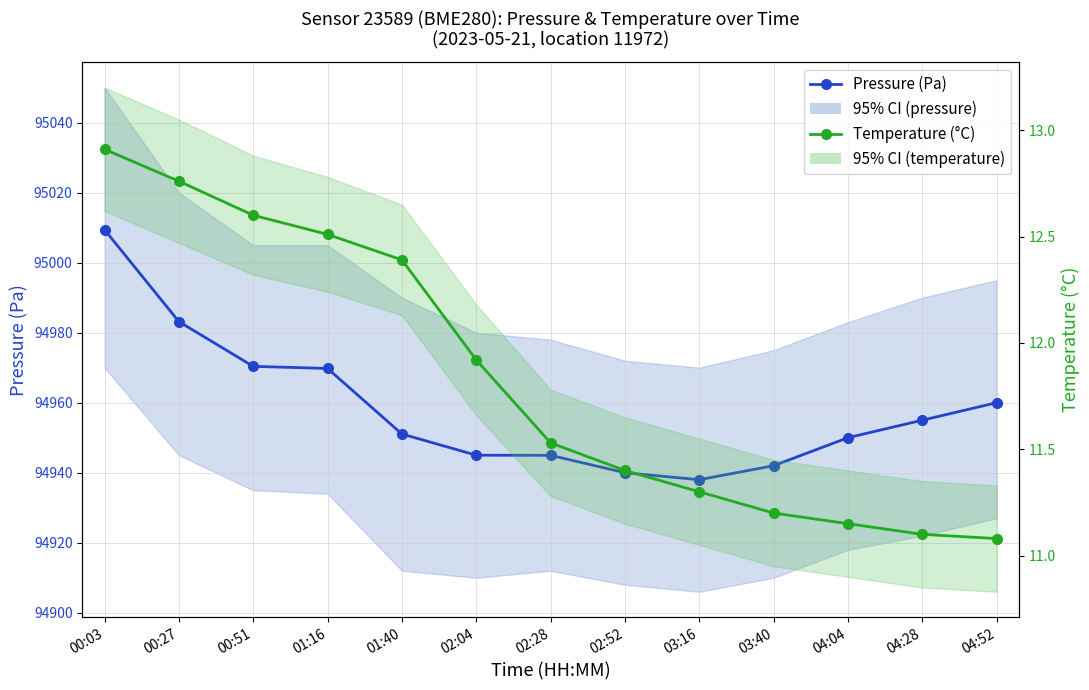

Rank the series at 04:04 from lowest to highest value.

Temperature (°C), Pressure (Pa)